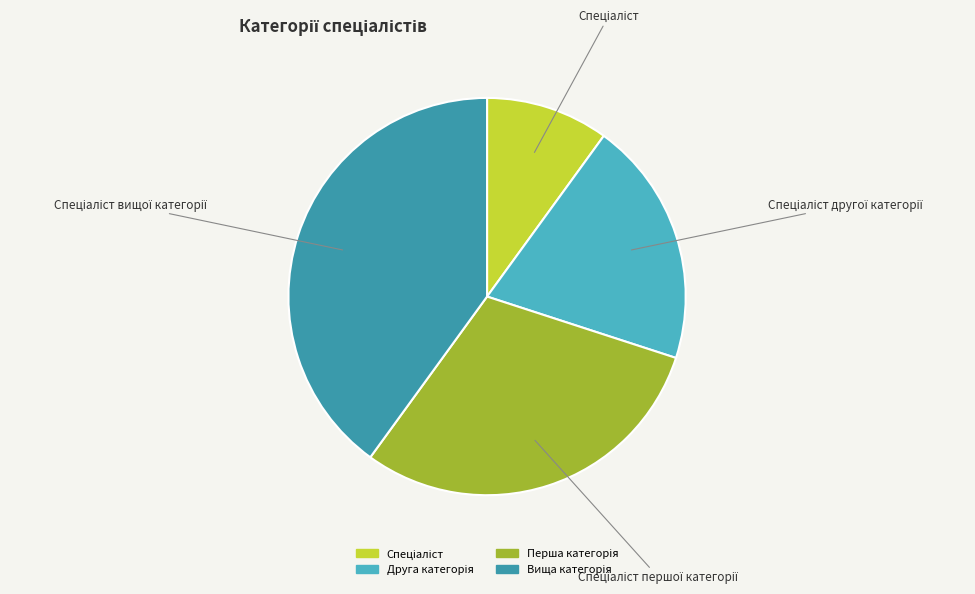

Count the number of slices in the pie.

4